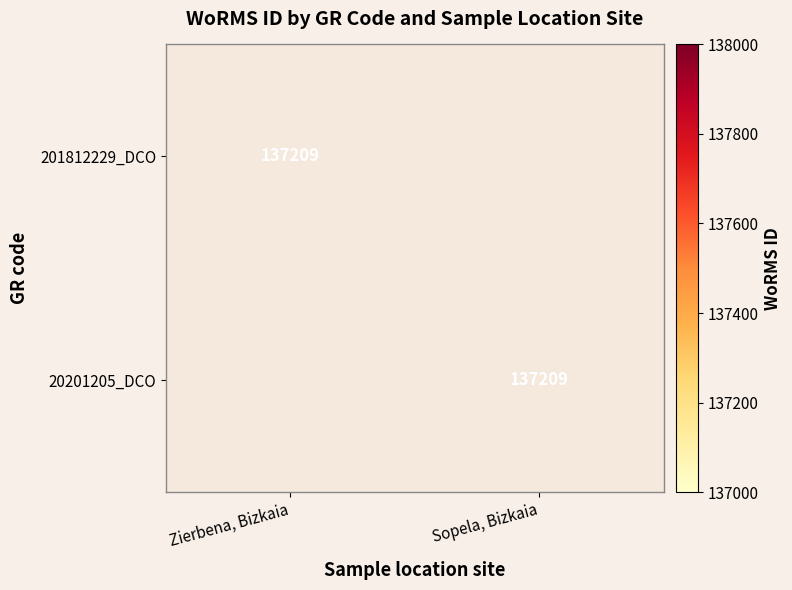

Is it true that 20201205_DCO equals 137209 at Sopela, Bizkaia?

True